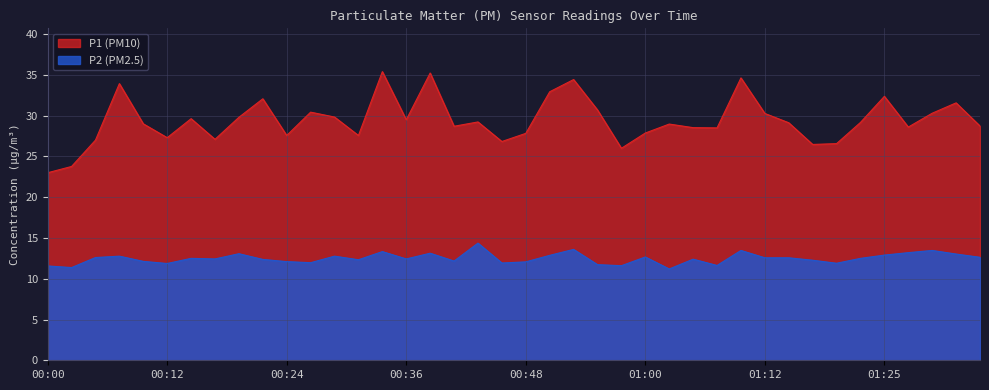

Count the number of data series in this chart.

2